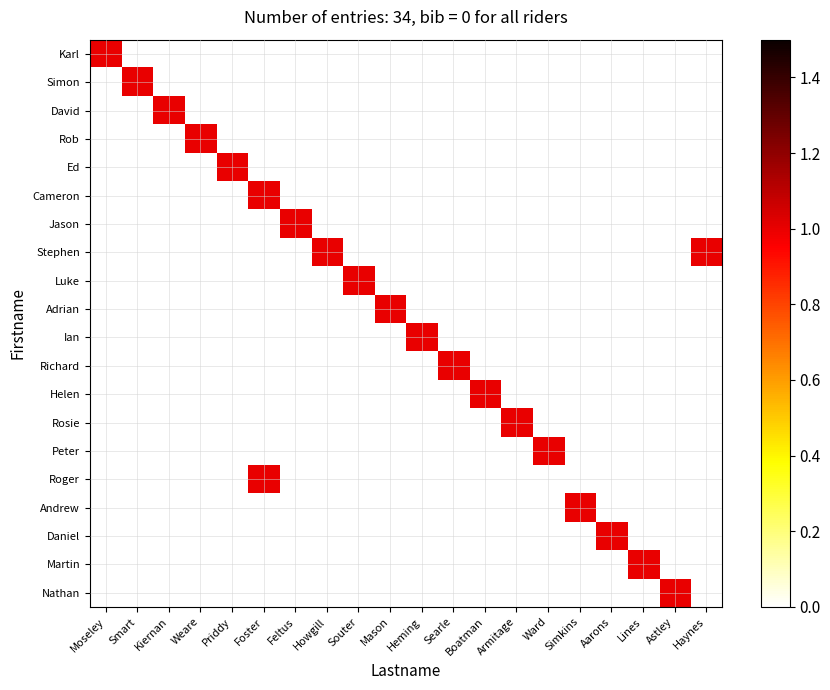

Reading left to right, list all the values displayed in this chart.

Karl: Moseley=1	Smart=0	Kiernan=0	Weare=0	Priddy=0	Foster=0	Feltus=0	Howgill=0	Souter=0	Mason=0	Heming=0	Searle=0	Boatman=0	Armitage=0	Ward=0	Simkins=0	Aarons=0	Lines=0	Astley=0	Haynes=0
Simon: Moseley=0	Smart=1	Kiernan=0	Weare=0	Priddy=0	Foster=0	Feltus=0	Howgill=0	Souter=0	Mason=0	Heming=0	Searle=0	Boatman=0	Armitage=0	Ward=0	Simkins=0	Aarons=0	Lines=0	Astley=0	Haynes=0
David: Moseley=0	Smart=0	Kiernan=1	Weare=0	Priddy=0	Foster=0	Feltus=0	Howgill=0	Souter=0	Mason=0	Heming=0	Searle=0	Boatman=0	Armitage=0	Ward=0	Simkins=0	Aarons=0	Lines=0	Astley=0	Haynes=0
Rob: Moseley=0	Smart=0	Kiernan=0	Weare=1	Priddy=0	Foster=0	Feltus=0	Howgill=0	Souter=0	Mason=0	Heming=0	Searle=0	Boatman=0	Armitage=0	Ward=0	Simkins=0	Aarons=0	Lines=0	Astley=0	Haynes=0
Ed: Moseley=0	Smart=0	Kiernan=0	Weare=0	Priddy=1	Foster=0	Feltus=0	Howgill=0	Souter=0	Mason=0	Heming=0	Searle=0	Boatman=0	Armitage=0	Ward=0	Simkins=0	Aarons=0	Lines=0	Astley=0	Haynes=0
Cameron: Moseley=0	Smart=0	Kiernan=0	Weare=0	Priddy=0	Foster=1	Feltus=0	Howgill=0	Souter=0	Mason=0	Heming=0	Searle=0	Boatman=0	Armitage=0	Ward=0	Simkins=0	Aarons=0	Lines=0	Astley=0	Haynes=0
Jason: Moseley=0	Smart=0	Kiernan=0	Weare=0	Priddy=0	Foster=0	Feltus=1	Howgill=0	Souter=0	Mason=0	Heming=0	Searle=0	Boatman=0	Armitage=0	Ward=0	Simkins=0	Aarons=0	Lines=0	Astley=0	Haynes=0
Stephen: Moseley=0	Smart=0	Kiernan=0	Weare=0	Priddy=0	Foster=0	Feltus=0	Howgill=1	Souter=0	Mason=0	Heming=0	Searle=0	Boatman=0	Armitage=0	Ward=0	Simkins=0	Aarons=0	Lines=0	Astley=0	Haynes=1
Luke: Moseley=0	Smart=0	Kiernan=0	Weare=0	Priddy=0	Foster=0	Feltus=0	Howgill=0	Souter=1	Mason=0	Heming=0	Searle=0	Boatman=0	Armitage=0	Ward=0	Simkins=0	Aarons=0	Lines=0	Astley=0	Haynes=0
Adrian: Moseley=0	Smart=0	Kiernan=0	Weare=0	Priddy=0	Foster=0	Feltus=0	Howgill=0	Souter=0	Mason=1	Heming=0	Searle=0	Boatman=0	Armitage=0	Ward=0	Simkins=0	Aarons=0	Lines=0	Astley=0	Haynes=0
Ian: Moseley=0	Smart=0	Kiernan=0	Weare=0	Priddy=0	Foster=0	Feltus=0	Howgill=0	Souter=0	Mason=0	Heming=1	Searle=0	Boatman=0	Armitage=0	Ward=0	Simkins=0	Aarons=0	Lines=0	Astley=0	Haynes=0
Richard: Moseley=0	Smart=0	Kiernan=0	Weare=0	Priddy=0	Foster=0	Feltus=0	Howgill=0	Souter=0	Mason=0	Heming=0	Searle=1	Boatman=0	Armitage=0	Ward=0	Simkins=0	Aarons=0	Lines=0	Astley=0	Haynes=0
Helen: Moseley=0	Smart=0	Kiernan=0	Weare=0	Priddy=0	Foster=0	Feltus=0	Howgill=0	Souter=0	Mason=0	Heming=0	Searle=0	Boatman=1	Armitage=0	Ward=0	Simkins=0	Aarons=0	Lines=0	Astley=0	Haynes=0
Rosie: Moseley=0	Smart=0	Kiernan=0	Weare=0	Priddy=0	Foster=0	Feltus=0	Howgill=0	Souter=0	Mason=0	Heming=0	Searle=0	Boatman=0	Armitage=1	Ward=0	Simkins=0	Aarons=0	Lines=0	Astley=0	Haynes=0
Peter: Moseley=0	Smart=0	Kiernan=0	Weare=0	Priddy=0	Foster=0	Feltus=0	Howgill=0	Souter=0	Mason=0	Heming=0	Searle=0	Boatman=0	Armitage=0	Ward=1	Simkins=0	Aarons=0	Lines=0	Astley=0	Haynes=0
Roger: Moseley=0	Smart=0	Kiernan=0	Weare=0	Priddy=0	Foster=1	Feltus=0	Howgill=0	Souter=0	Mason=0	Heming=0	Searle=0	Boatman=0	Armitage=0	Ward=0	Simkins=0	Aarons=0	Lines=0	Astley=0	Haynes=0
Andrew: Moseley=0	Smart=0	Kiernan=0	Weare=0	Priddy=0	Foster=0	Feltus=0	Howgill=0	Souter=0	Mason=0	Heming=0	Searle=0	Boatman=0	Armitage=0	Ward=0	Simkins=1	Aarons=0	Lines=0	Astley=0	Haynes=0
Daniel: Moseley=0	Smart=0	Kiernan=0	Weare=0	Priddy=0	Foster=0	Feltus=0	Howgill=0	Souter=0	Mason=0	Heming=0	Searle=0	Boatman=0	Armitage=0	Ward=0	Simkins=0	Aarons=1	Lines=0	Astley=0	Haynes=0
Martin: Moseley=0	Smart=0	Kiernan=0	Weare=0	Priddy=0	Foster=0	Feltus=0	Howgill=0	Souter=0	Mason=0	Heming=0	Searle=0	Boatman=0	Armitage=0	Ward=0	Simkins=0	Aarons=0	Lines=1	Astley=0	Haynes=0
Nathan: Moseley=0	Smart=0	Kiernan=0	Weare=0	Priddy=0	Foster=0	Feltus=0	Howgill=0	Souter=0	Mason=0	Heming=0	Searle=0	Boatman=0	Armitage=0	Ward=0	Simkins=0	Aarons=0	Lines=0	Astley=1	Haynes=0